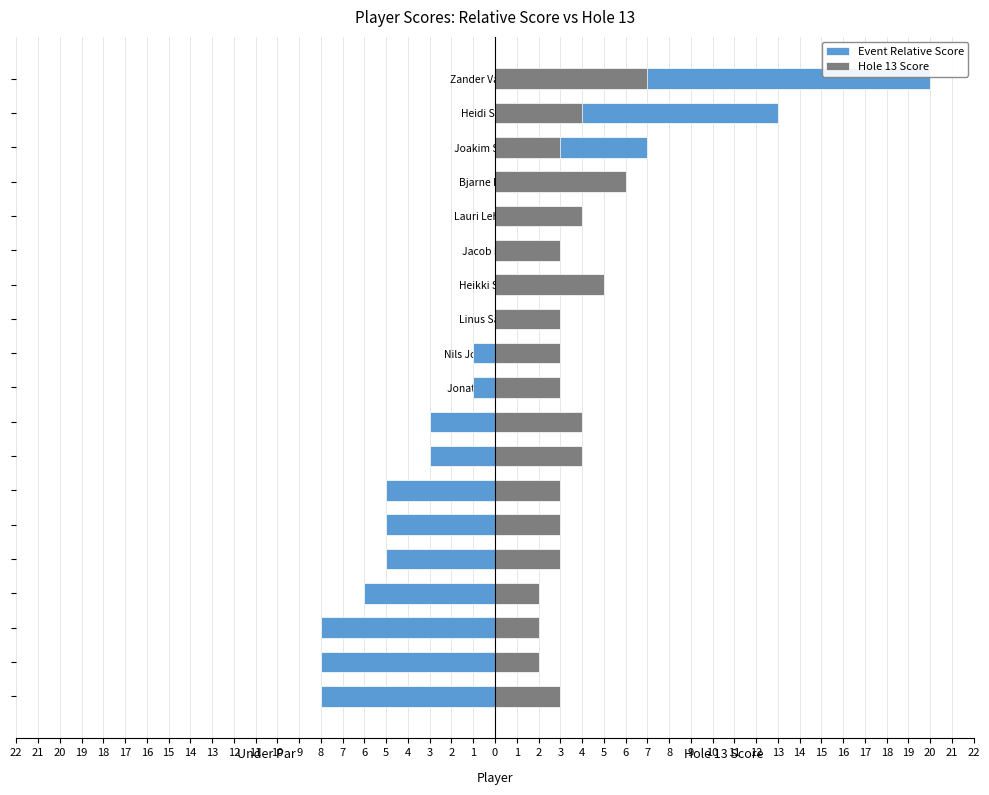

What are all the series names shown in the legend?

Event Relative Score, Hole 13 Score